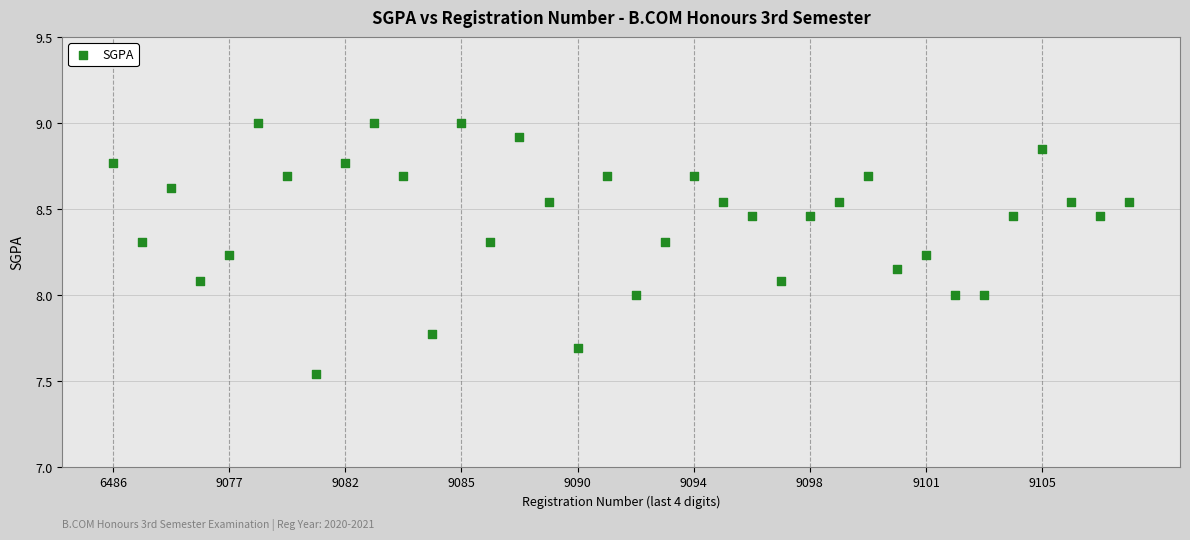

What is the range of Y values (max minus min)?

1.5